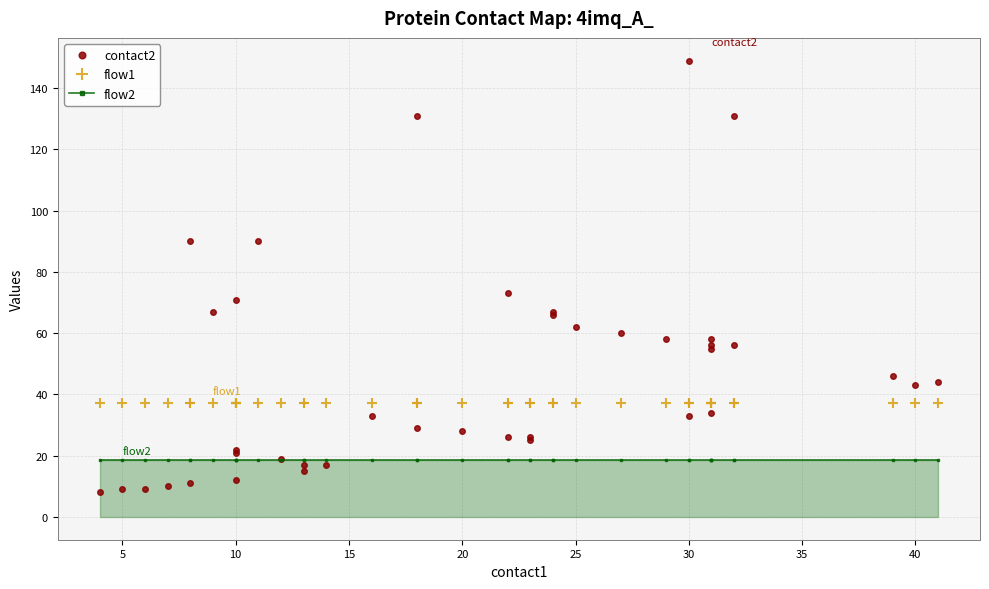

Which series has the largest range (max minus min)?

contact2